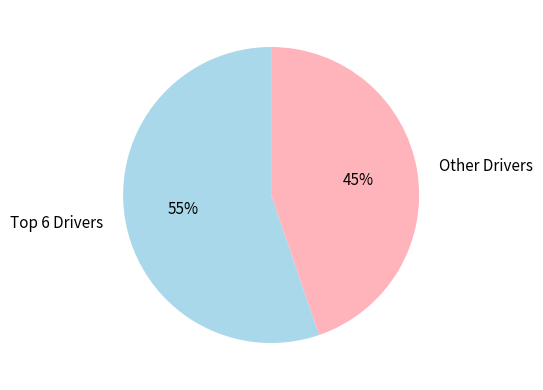

Which slice is the largest?

Top 6 Drivers